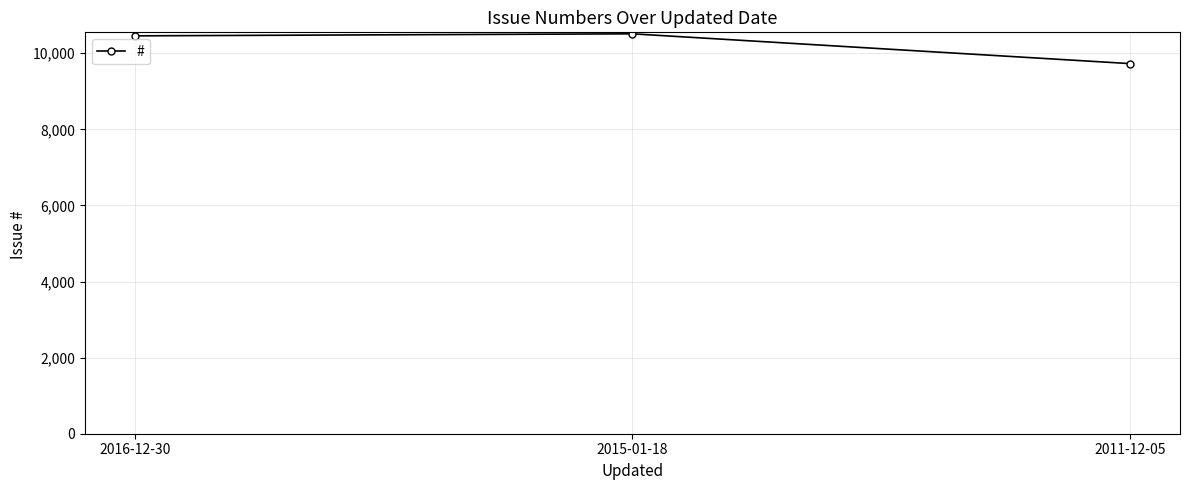

Reading left to right, transcribe all the data shown in this chart.

10456	10509	9726